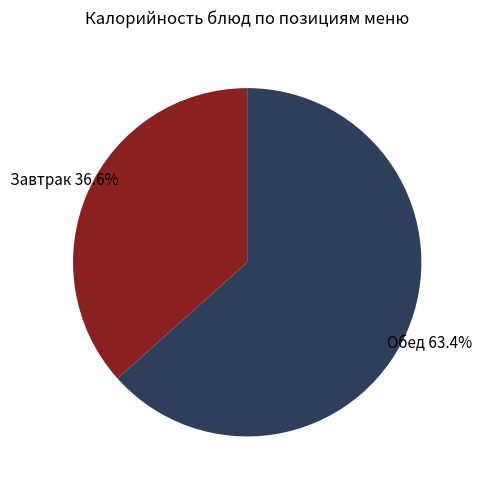

Is there a majority slice in this chart?

Yes